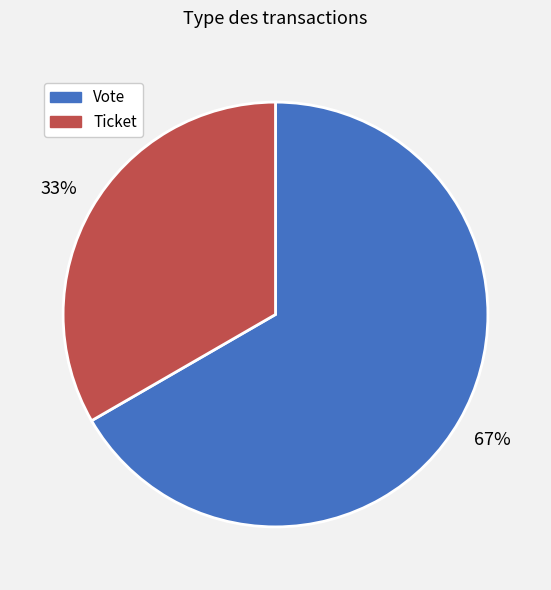

Count the number of slices in the pie.

2